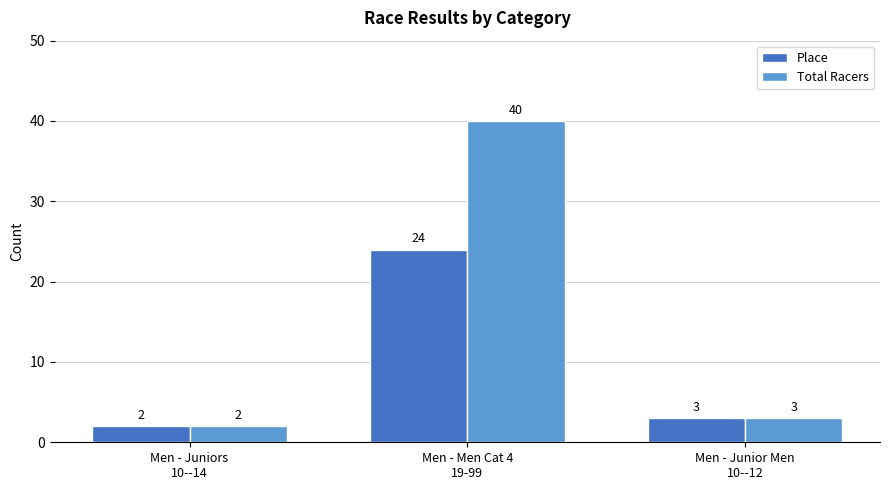

At Men - Men Cat 4
19-99, list the series in order from largest to smallest.

Total Racers, Place